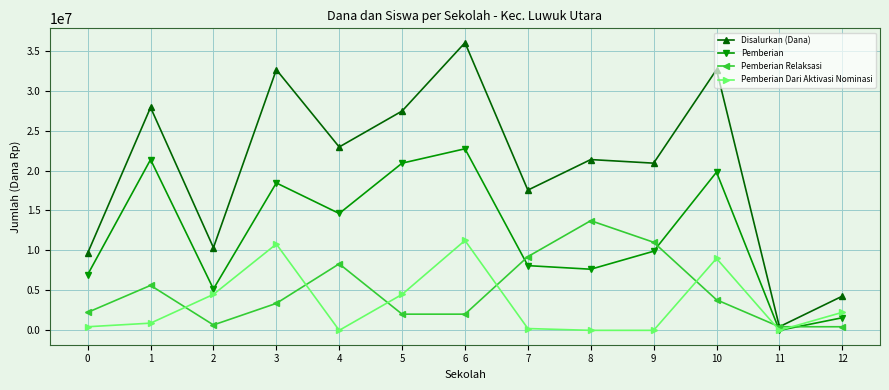

Is the value of Pemberian Dari Aktivasi Nominasi at 12 greater than the value of Pemberian Relaksasi at 11?

Yes